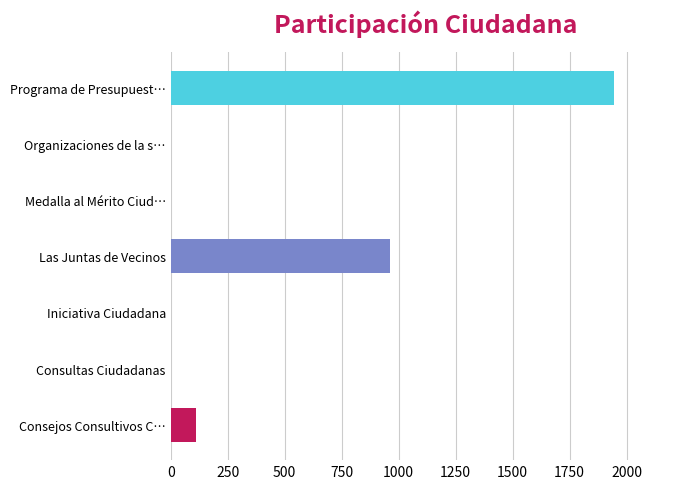

Which has a higher value, Programa de Presupuest… or Las Juntas de Vecinos?

Programa de Presupuest…